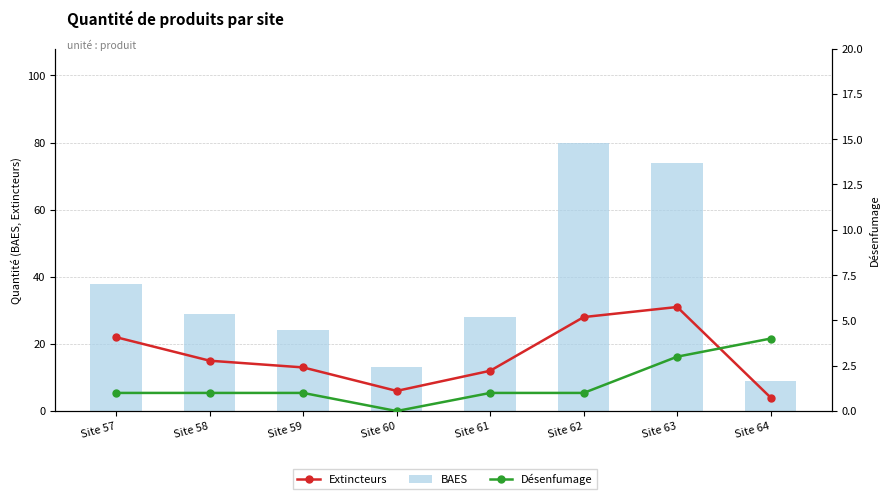

True or false: BAES has a value of 40 at Site 61.

False